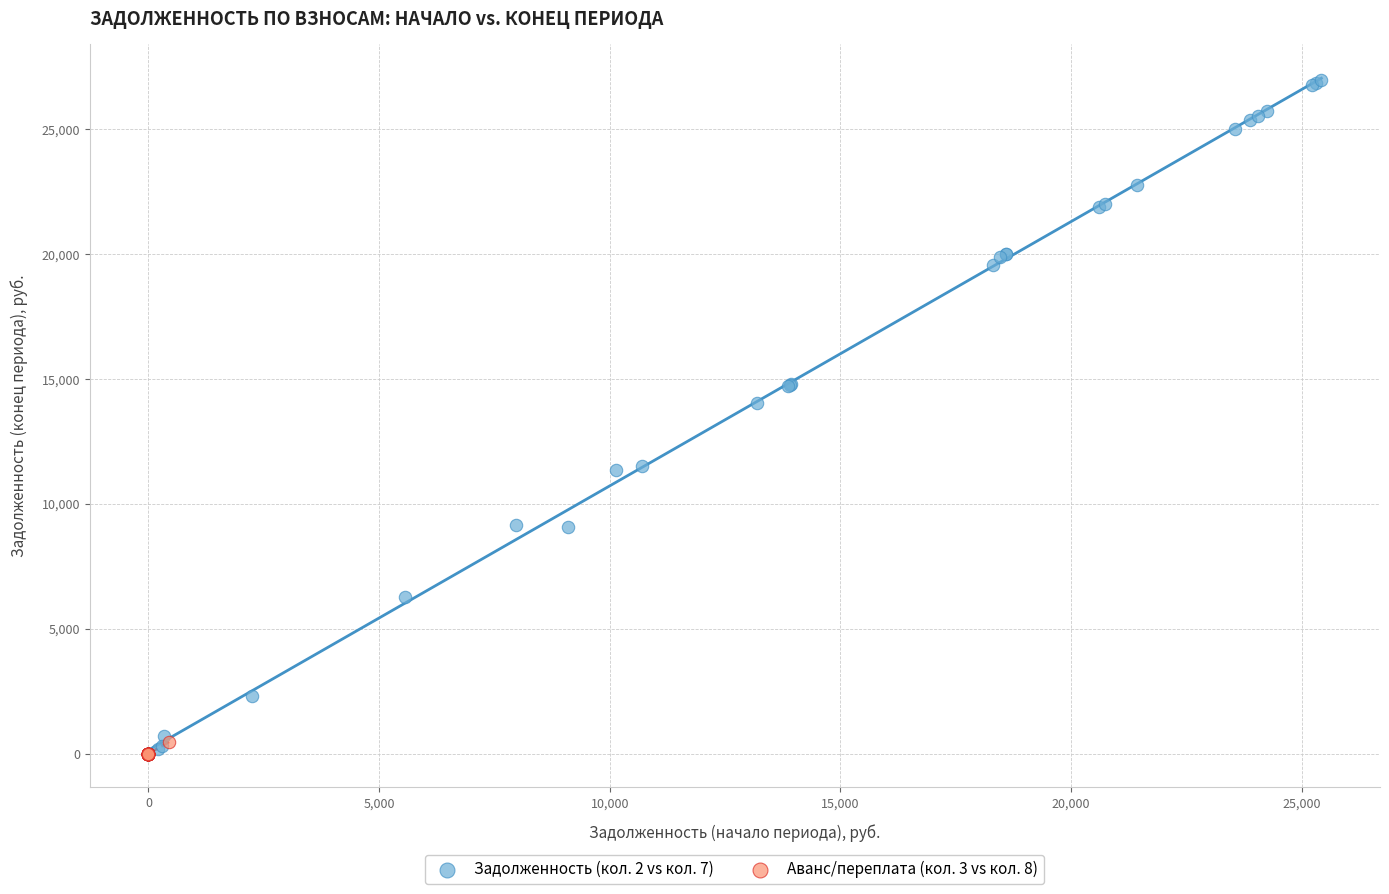

Which series contains the highest Y value?

Задолженность (кол. 2 vs кол. 7)